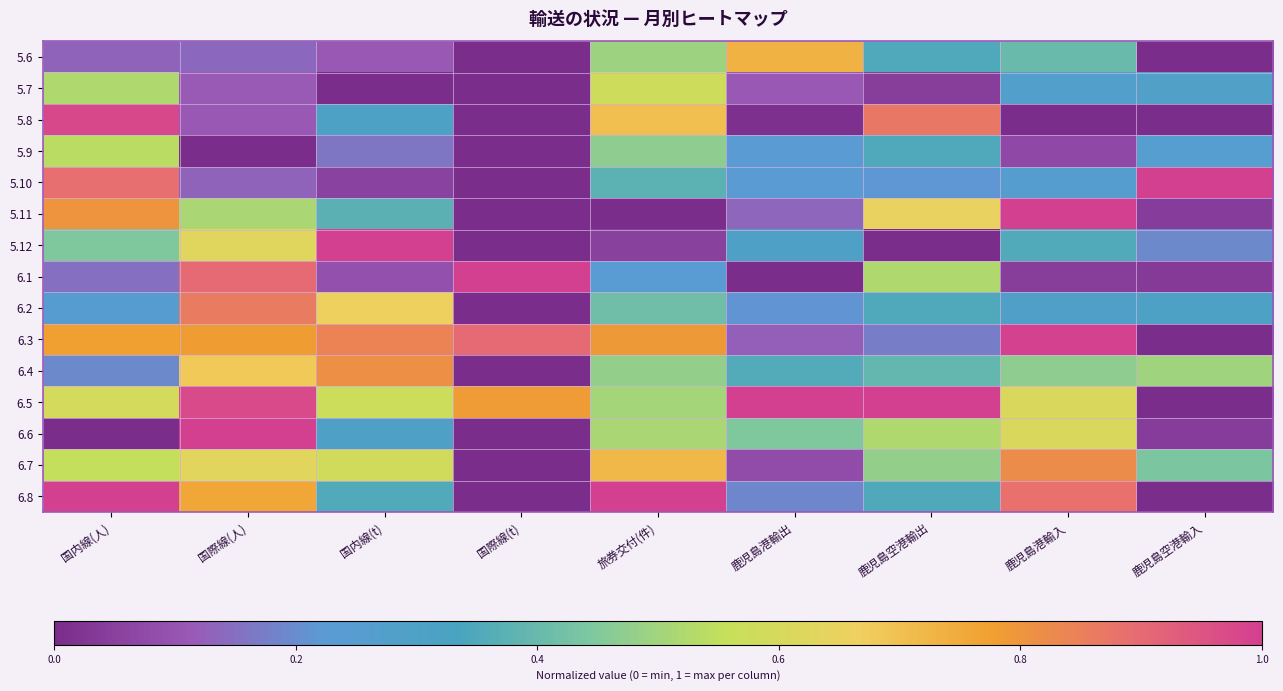

What is the difference between the highest and lowest values at 鹿児島空港輸出?

1.0